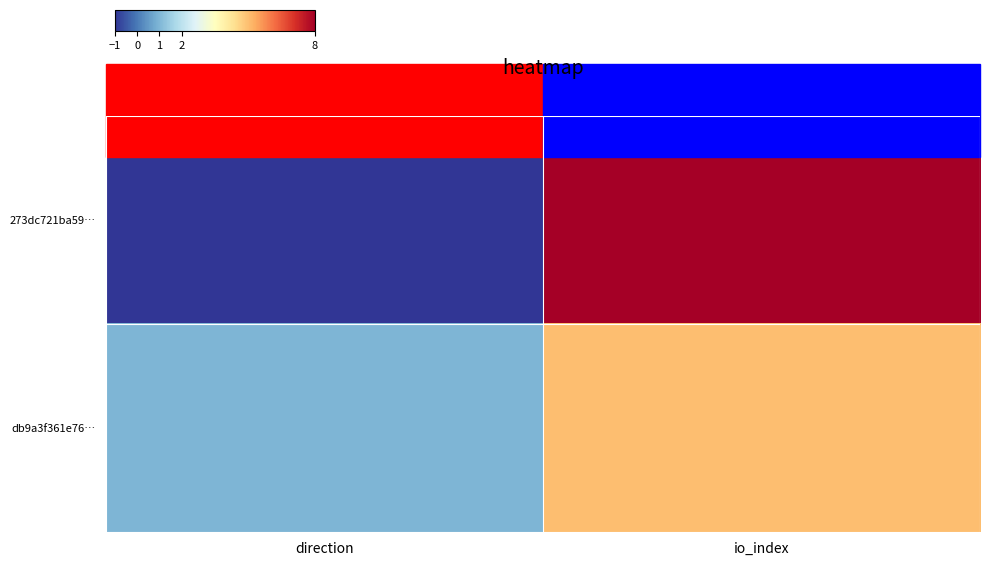

At how many categories does at least one series exceed 3?

1